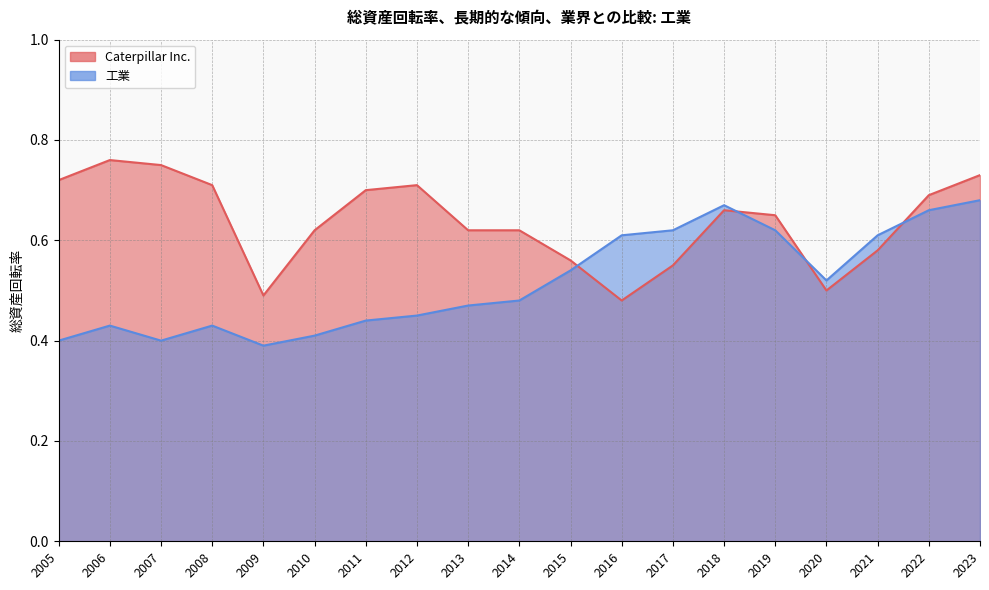

At how many categories does at least one series exceed 0?

19